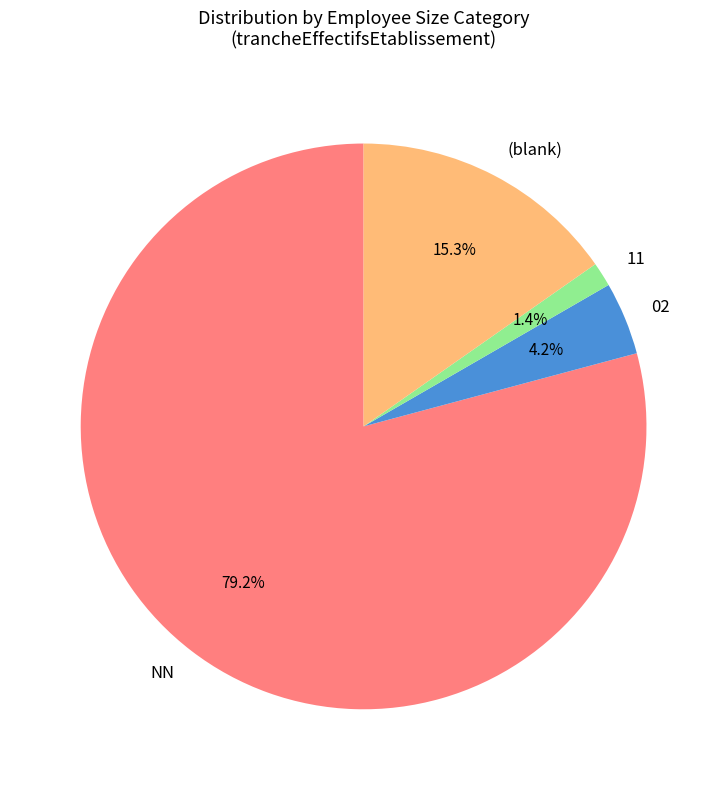

Rank the categories by value from highest to lowest.

NN, (blank), 02, 11